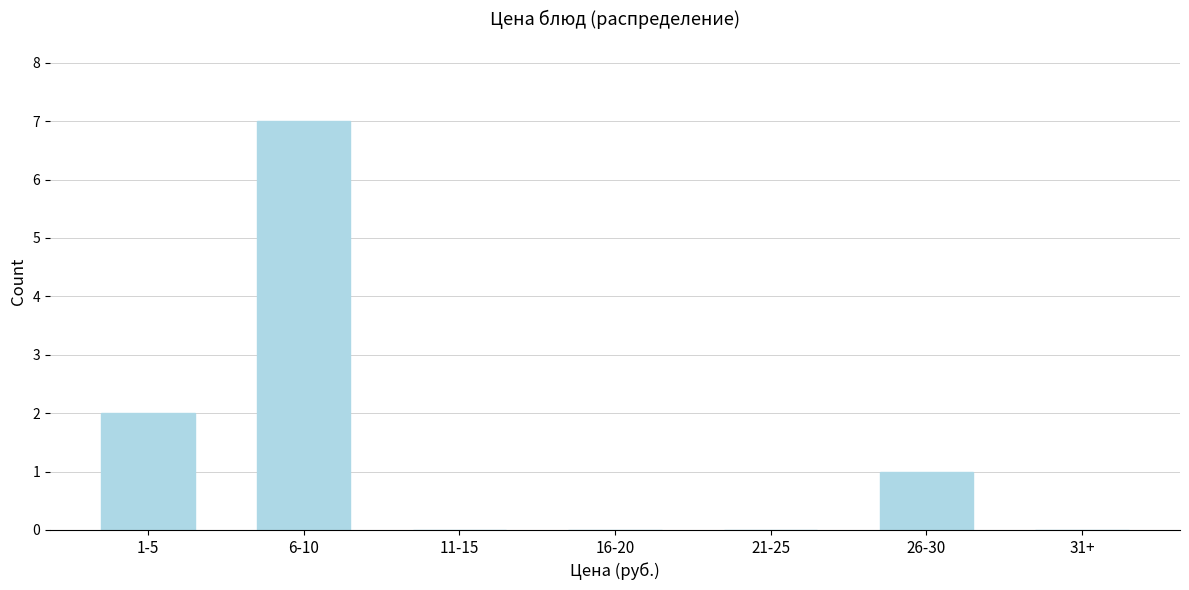

Reading right to left, extract all data points from this chart.

31+=0	26-30=1	21-25=0	16-20=0	11-15=0	6-10=7	1-5=2